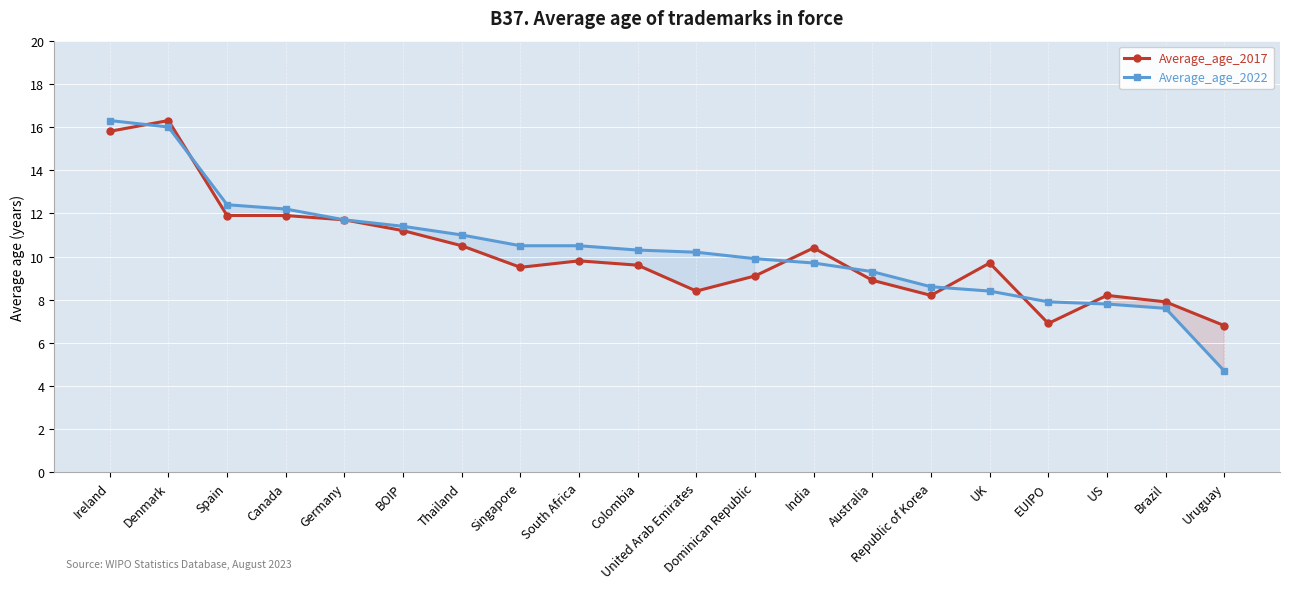

Rank the categories by Average_age_2022 value from lowest to highest.

Uruguay, Brazil, US, EUIPO, UK, Republic of Korea, Australia, India, Dominican Republic, United Arab Emirates, Colombia, Singapore, South Africa, Thailand, BOIP, Germany, Canada, Spain, Denmark, Ireland